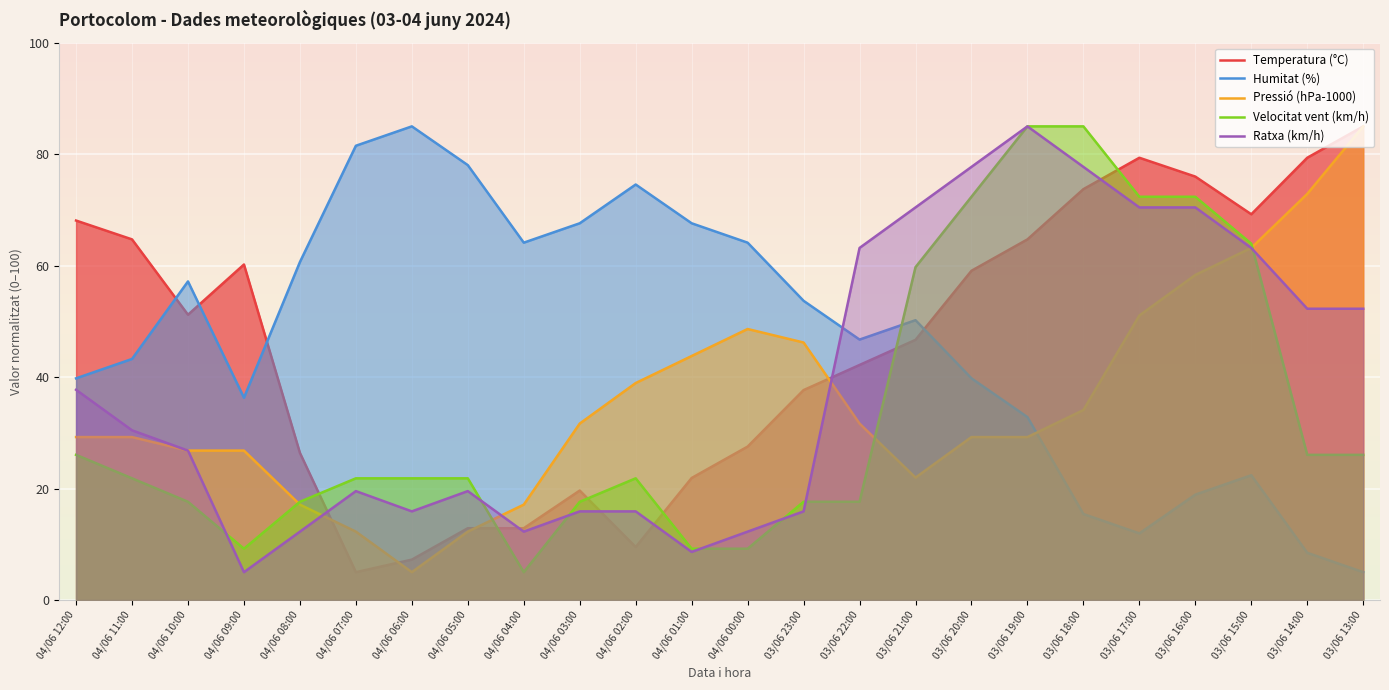

Count the number of data series in this chart.

5